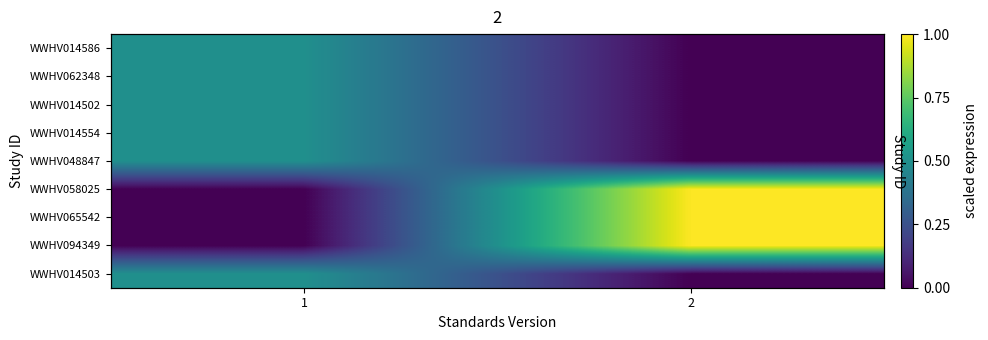

Count the row_1 values in the range 0 to 1.

2